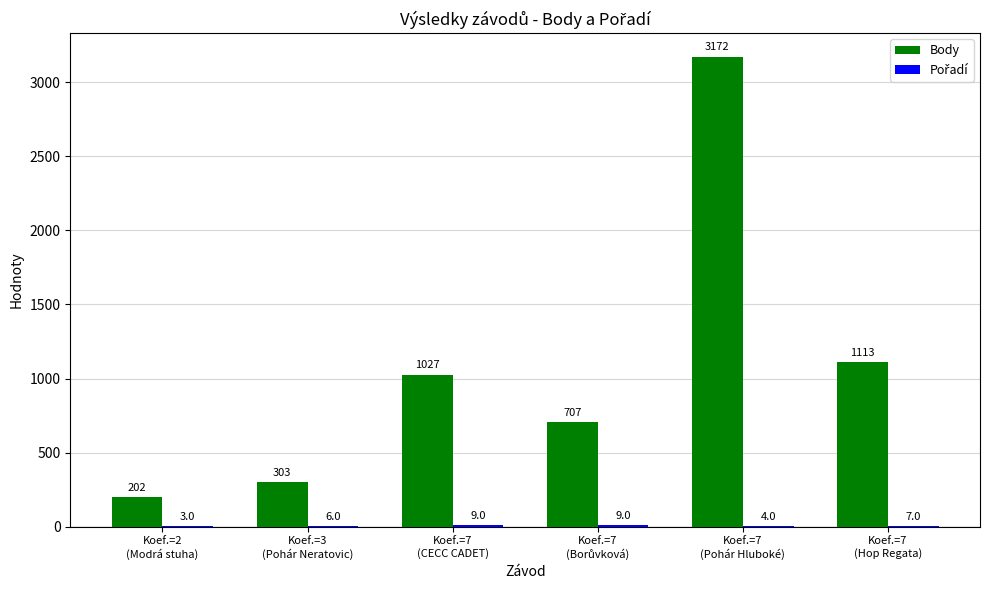

Which series has the largest total across all categories?

Body